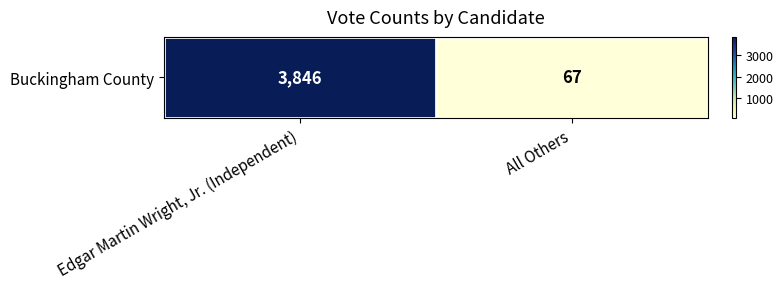

Reading left to right, extract all data points from this chart.

Edgar Martin Wright, Jr. (Independent)=3846	All Others=67